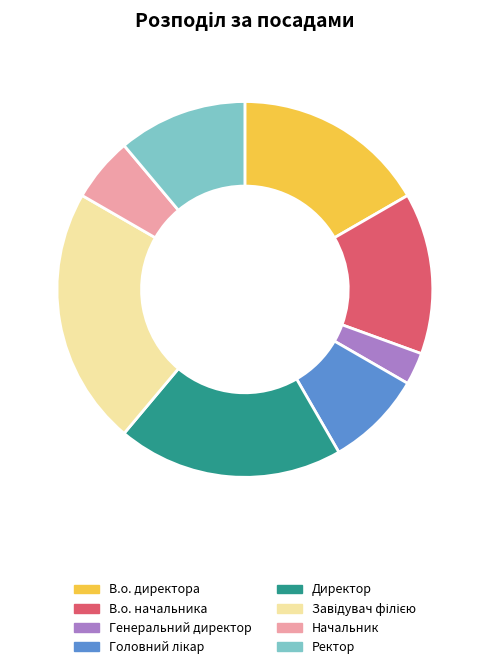

Is the sum of В.о. начальника and Начальник greater than half?

No